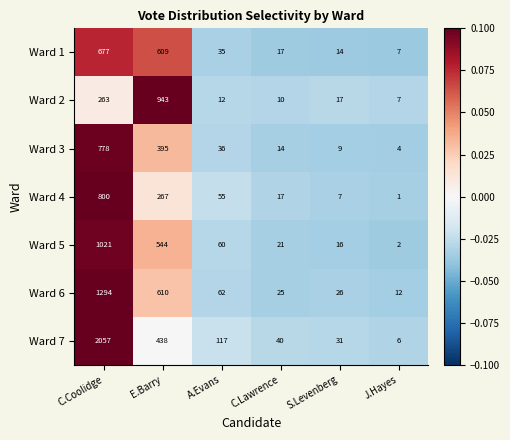

At which label is Ward 5 closest to 511?

E.Barry